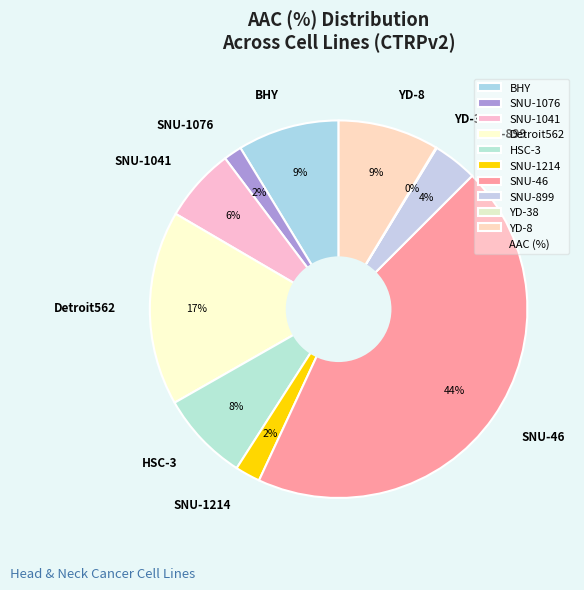

What is the largest slice in the pie chart?

SNU-46